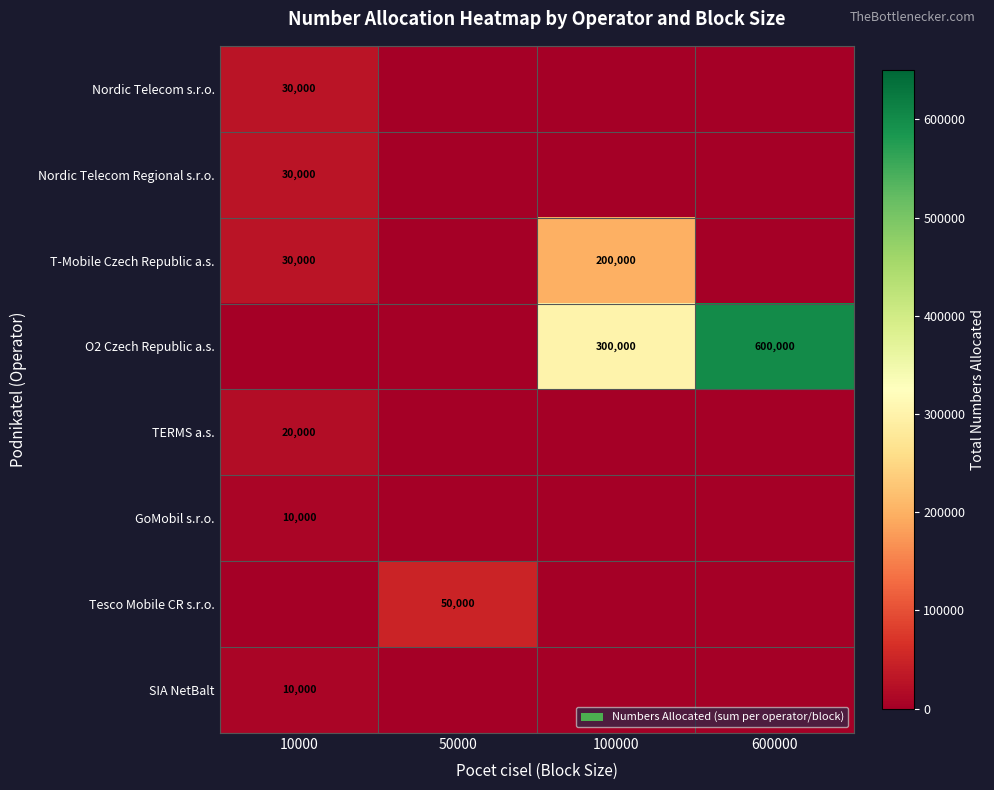

True or false: T-Mobile Czech Republic a.s. has a value of 49516 at 10000.

False